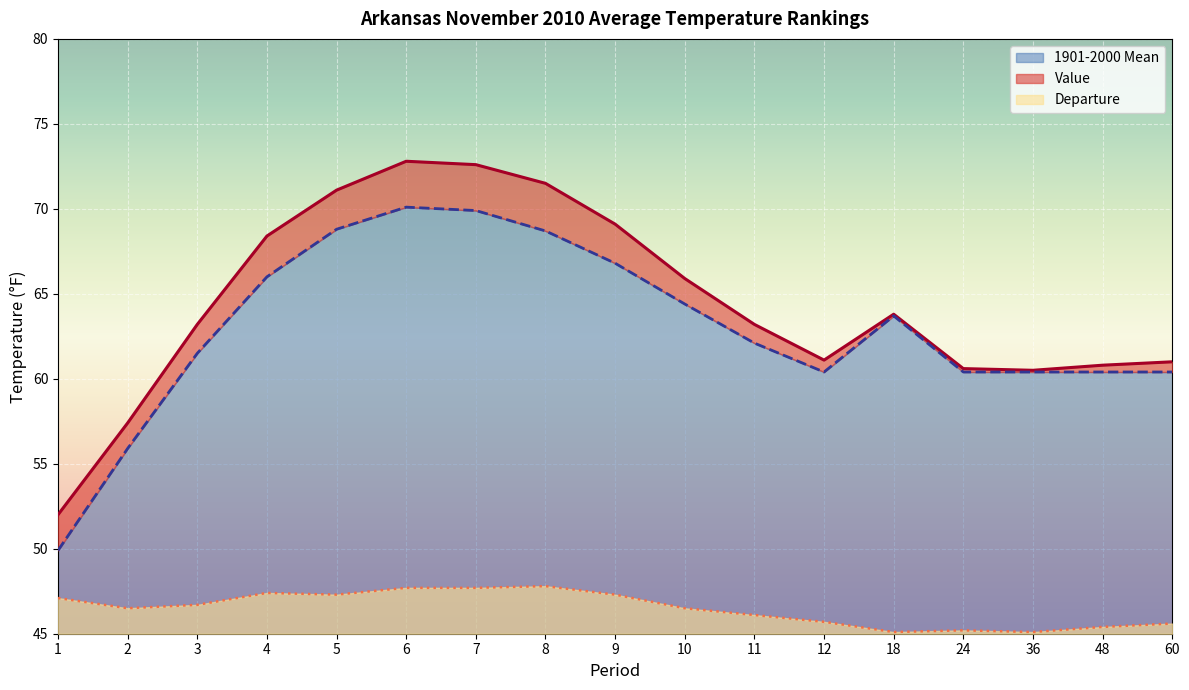

What is the difference between the maximum and minimum values in the Value series?

20.8